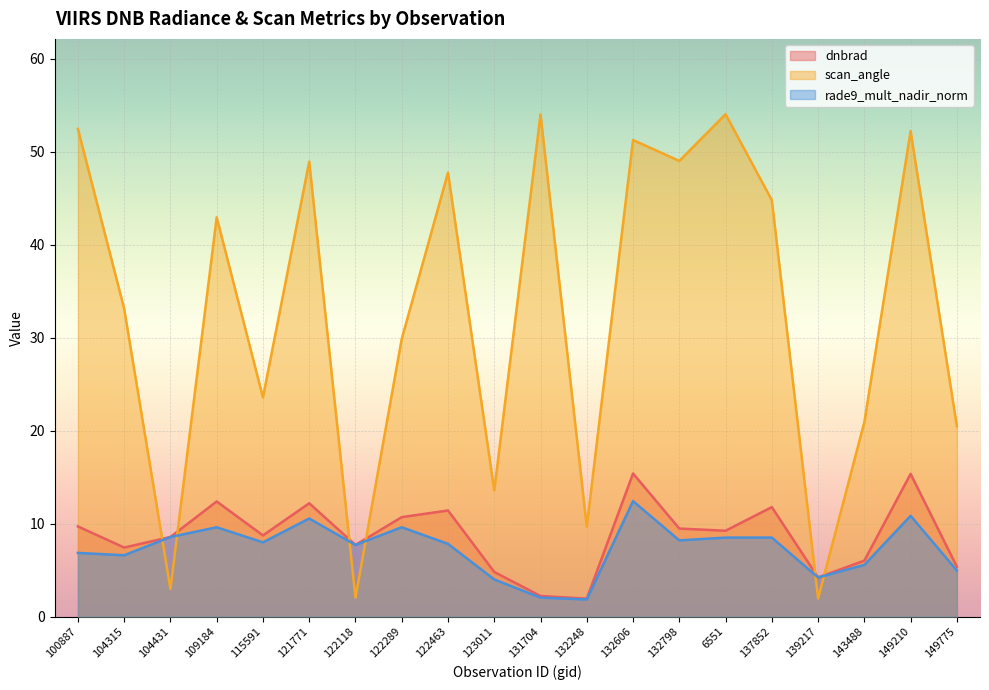

At 131704, list the series in order from smallest to largest.

rade9_mult_nadir_norm, dnbrad, scan_angle